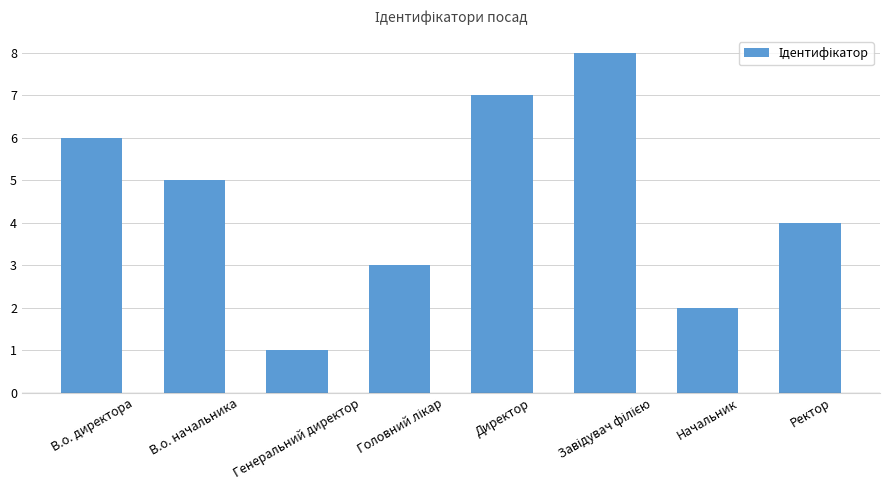

What is the sum of the values at В.о. начальника and Начальник?

7